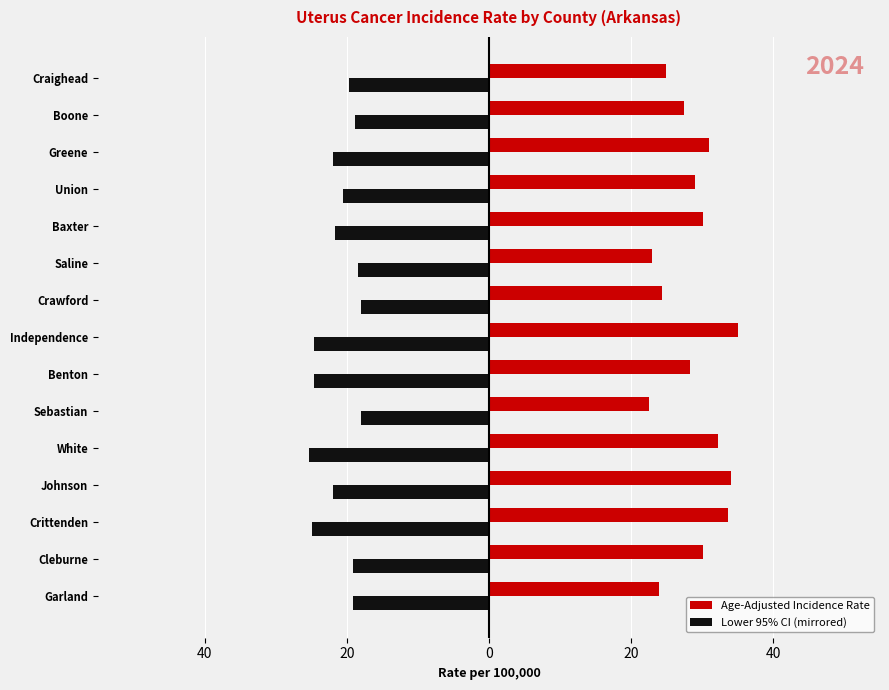

What is the greatest value displayed?

35.0